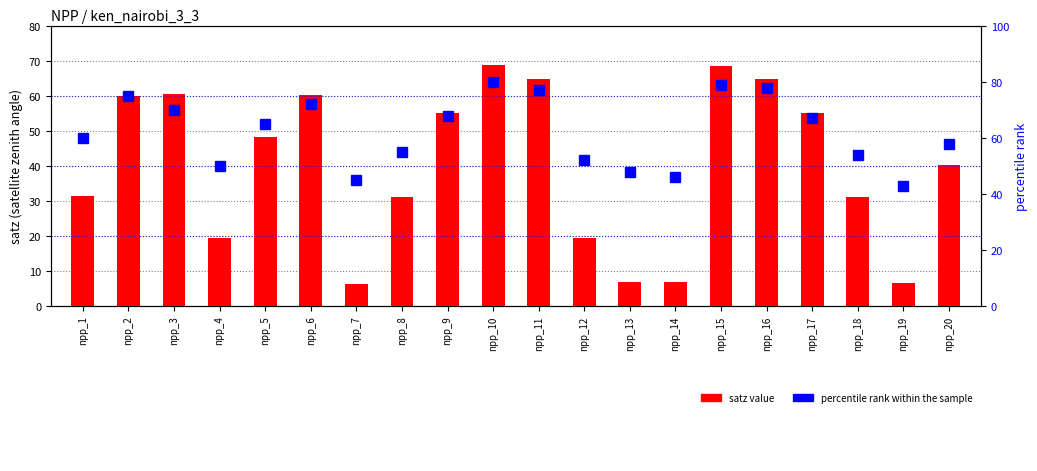

What are all the series names shown in the legend?

satz value, percentile rank within the sample